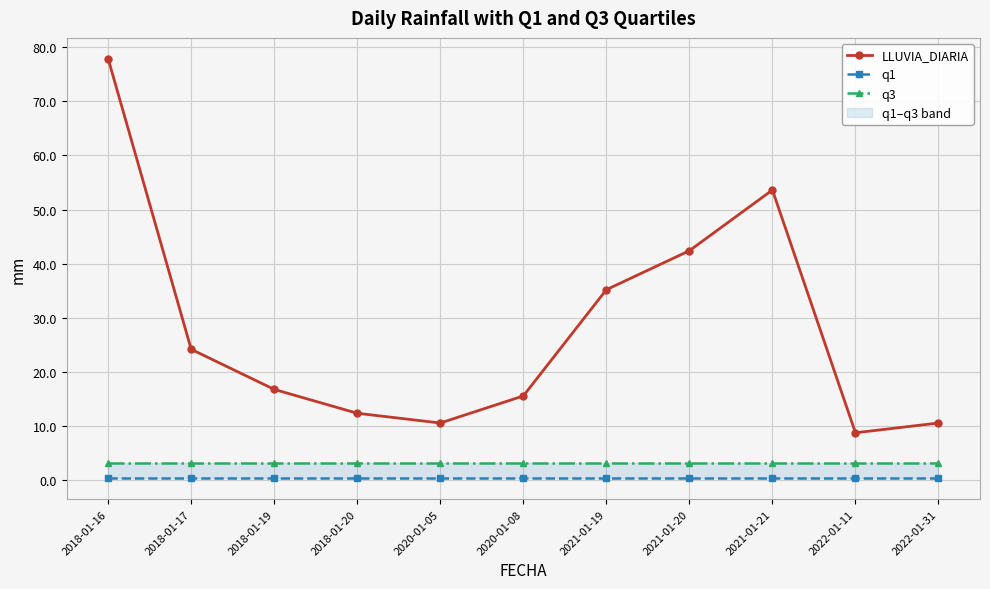

At how many categories does at least one series exceed 38?

3